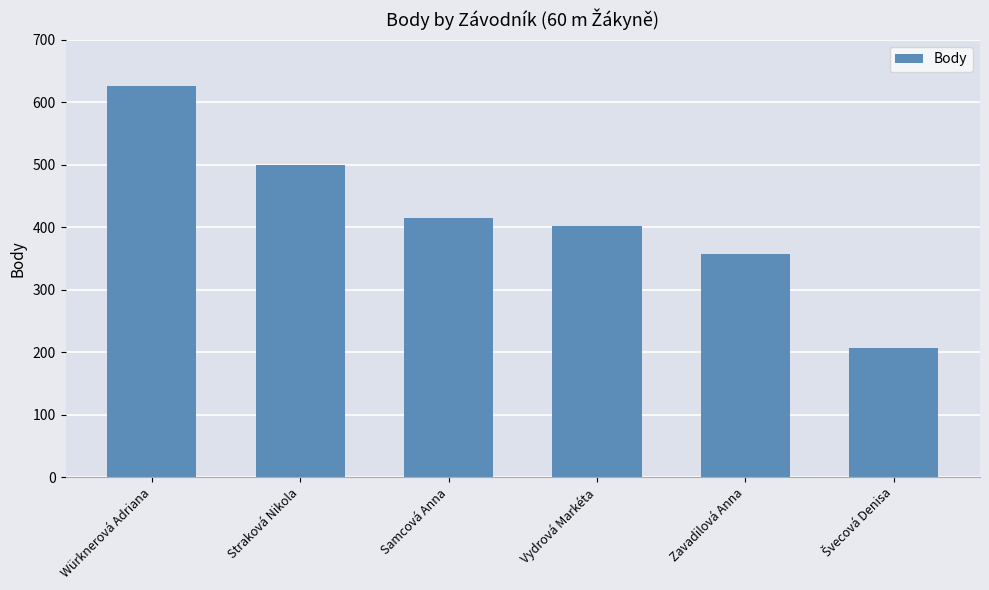

Where is the data nearest to the value 416?

Samcová Anna